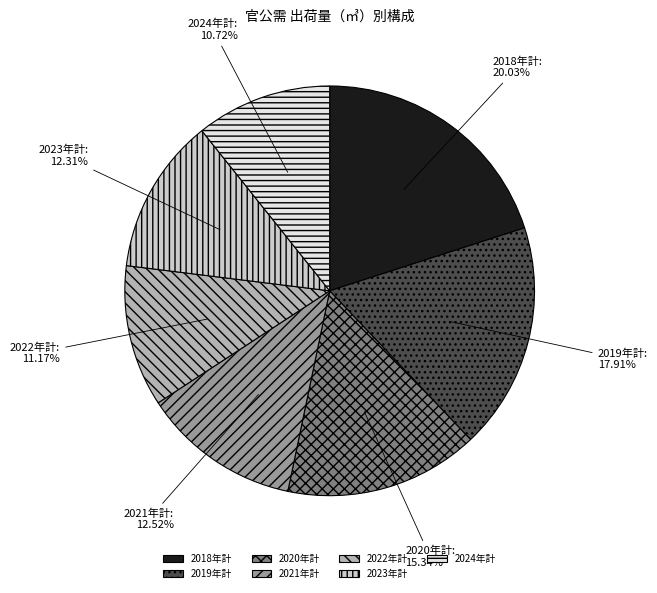

What percentage do 2019年計 and 2022年計 together represent?

29.1%